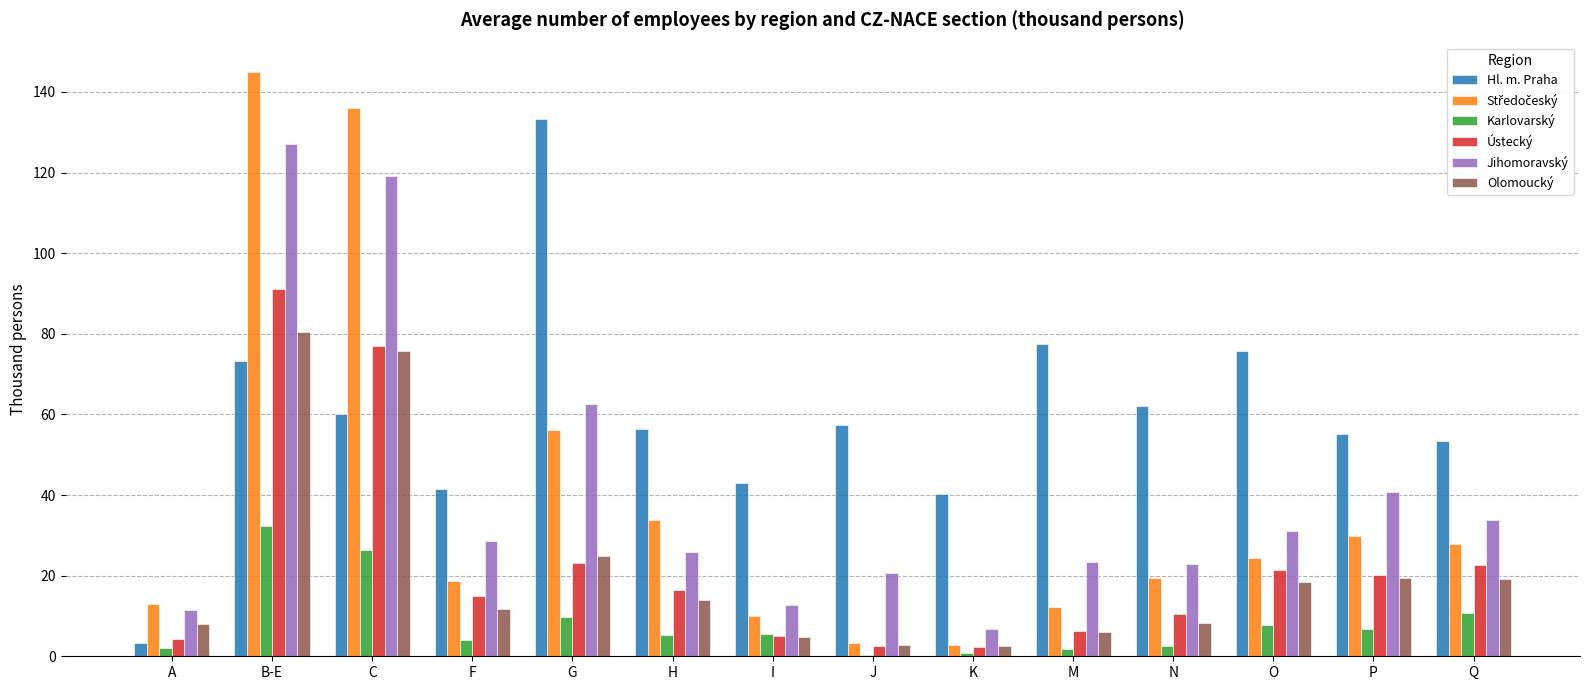

What is the average value of the Olomoucký series?

21.1